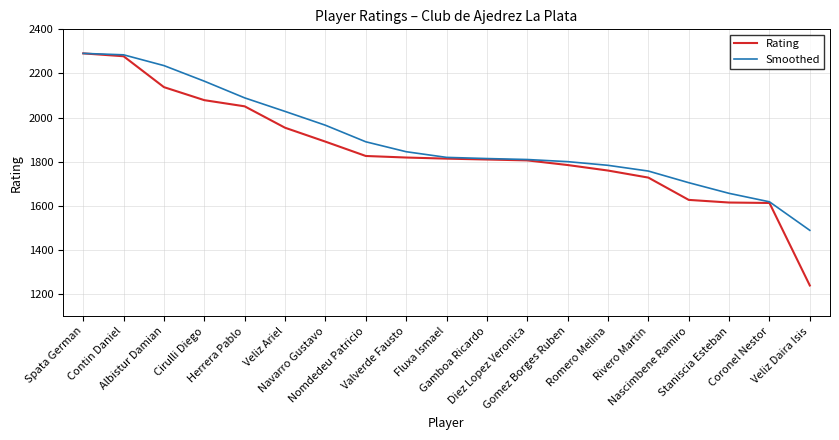

Which series has the widest spread of values?

Rating